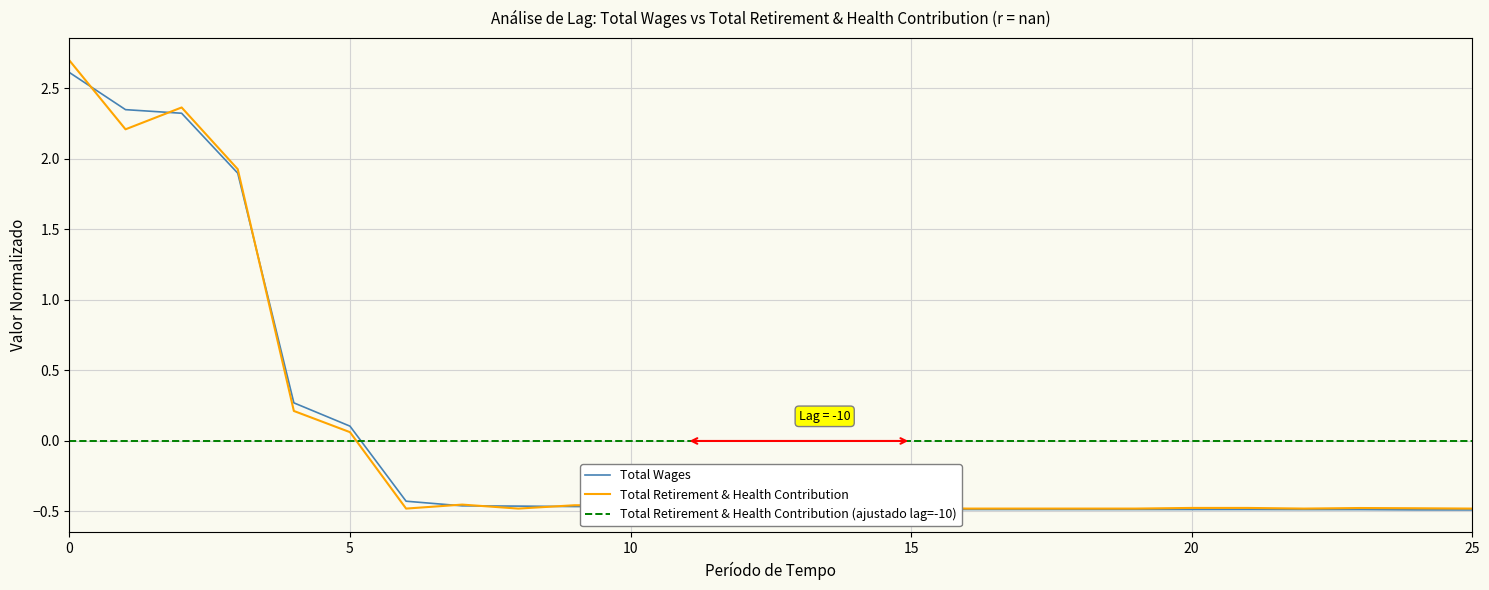

Which category has the lowest value across all series?

25